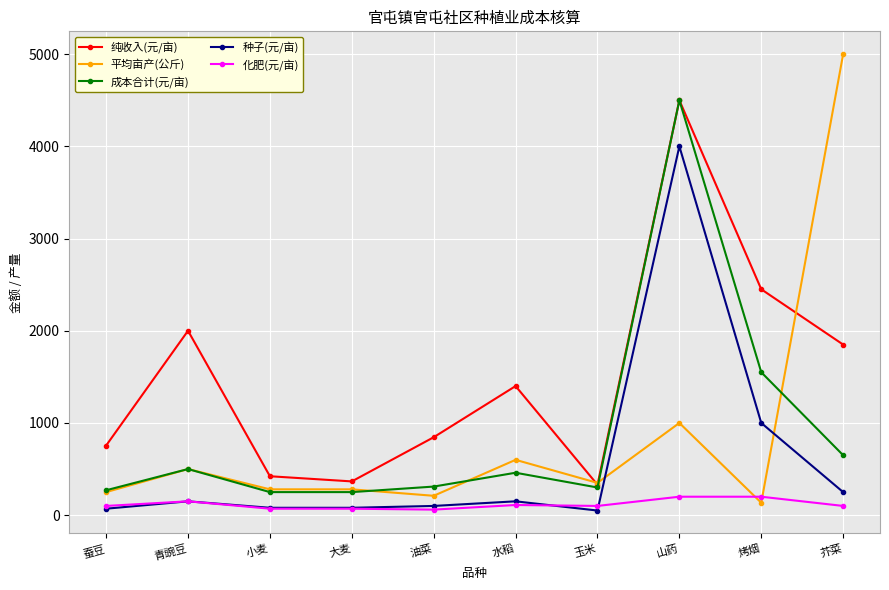

What position from the left is 玉米?

7